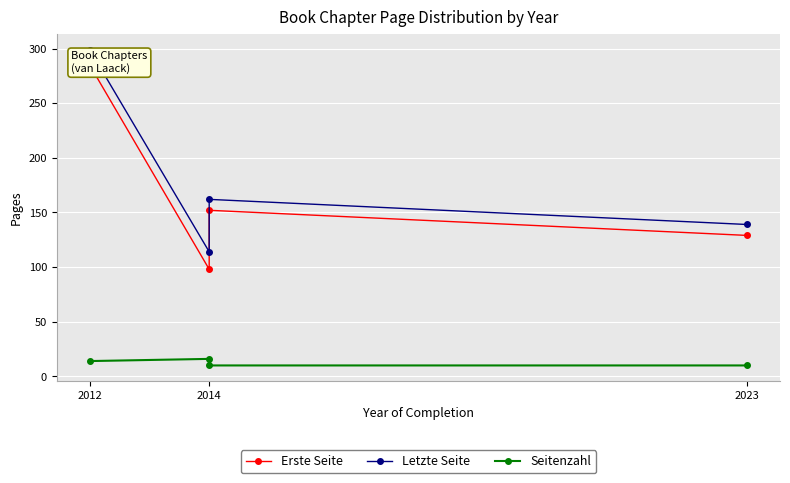

Which series has the largest total across all categories?

Letzte Seite